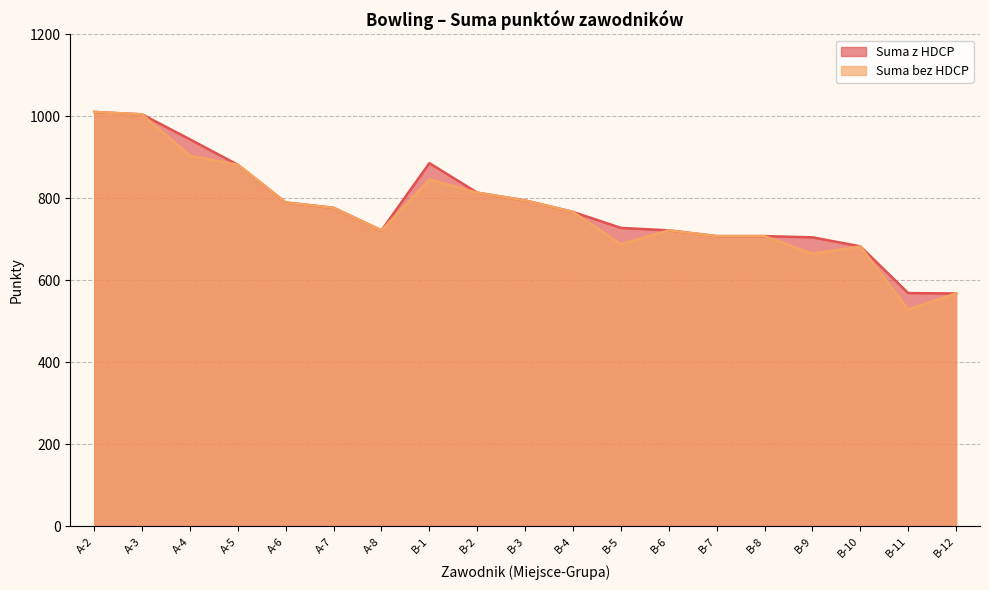

Rank the series by their maximum value, from lowest to highest.

Suma z HDCP, Suma bez HDCP